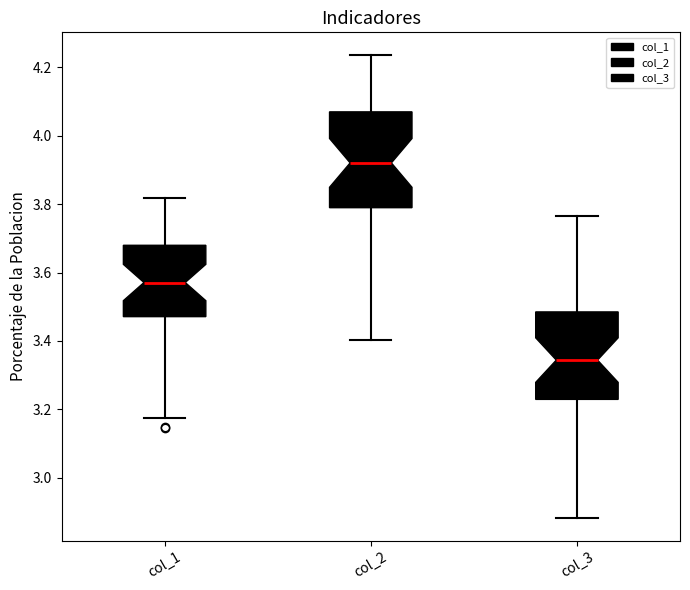

Which box's median line is the lowest?

col_3